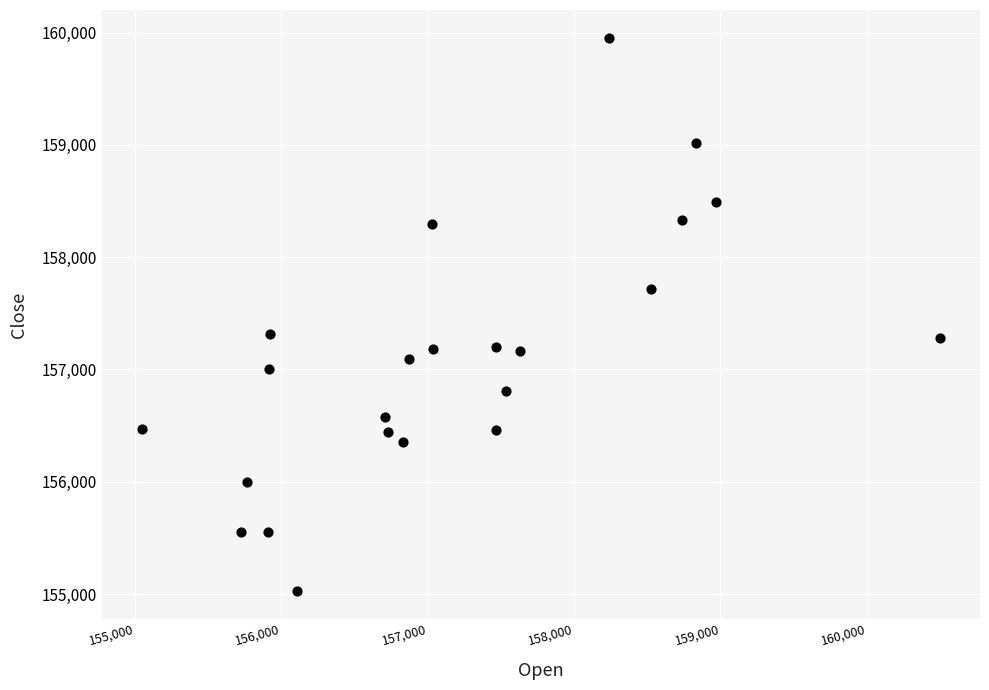

What is the range of Y values (max minus min)?

4930